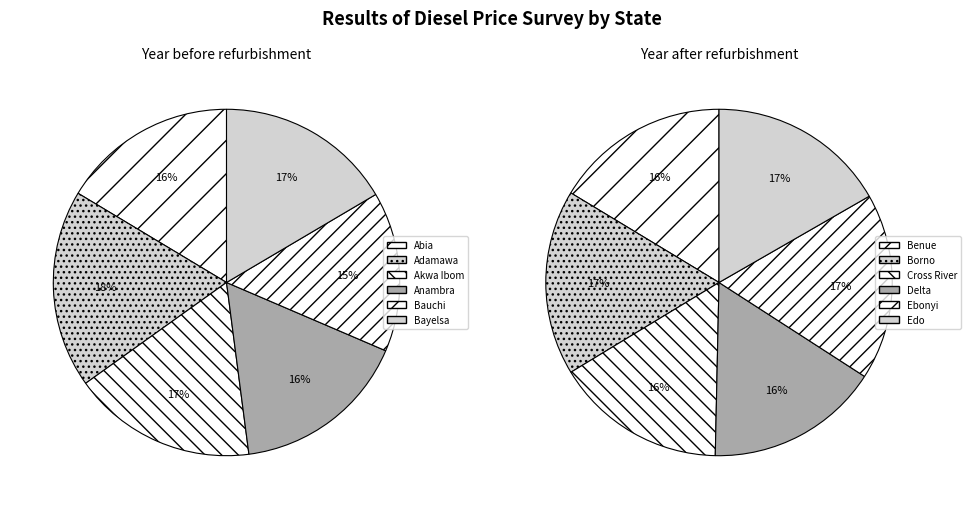

How many segments does this pie chart have?

12